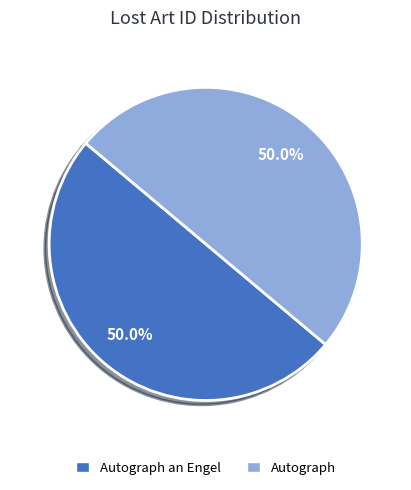

How many segments does this pie chart have?

2